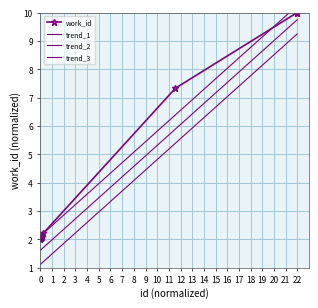

What is the maximum value for work_id?

10.0